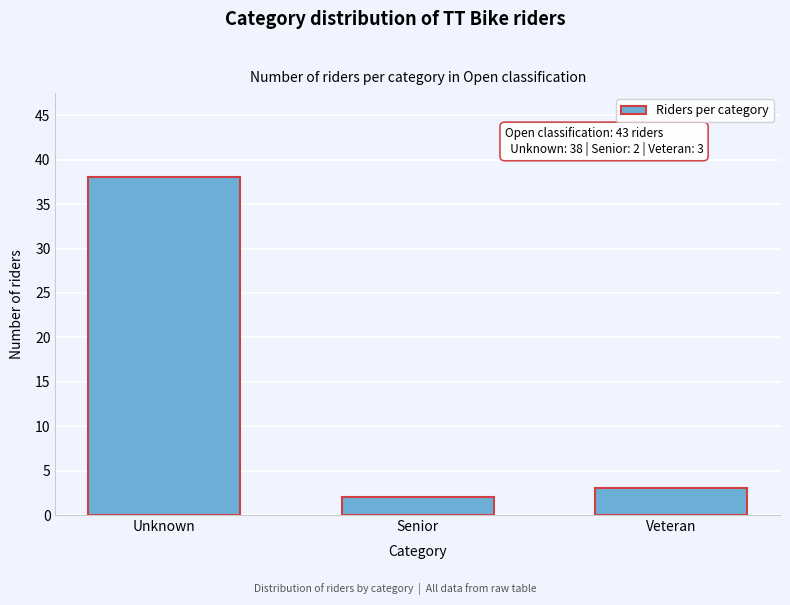

Reading left to right, list all the values displayed in this chart.

Unknown=38	Senior=2	Veteran=3